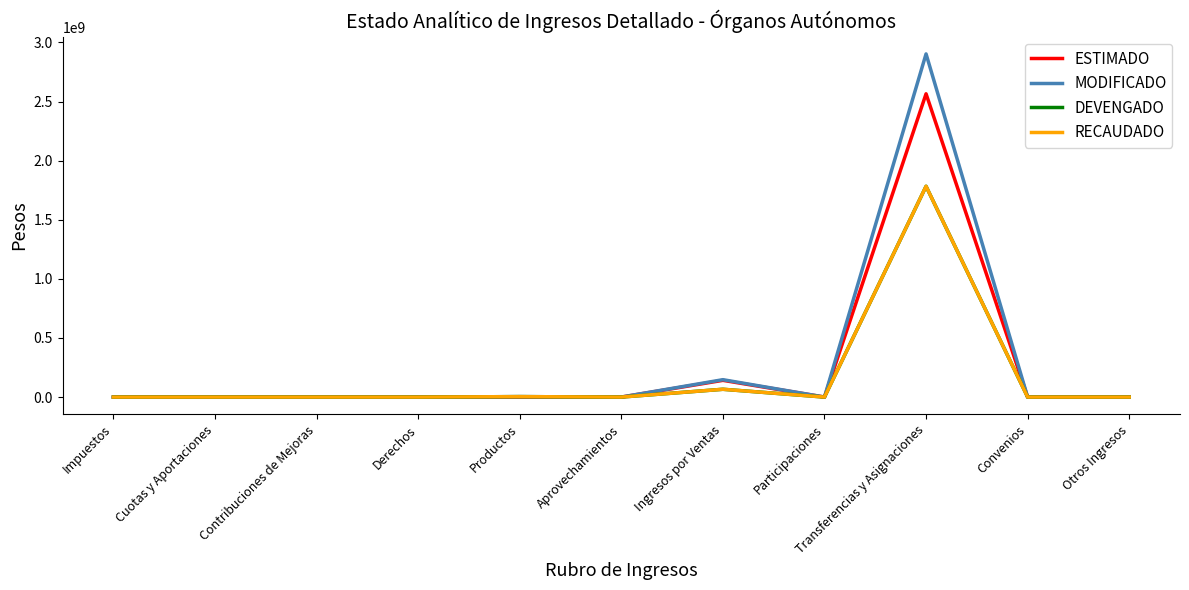

Is this an area chart (filled region under the line)?

No